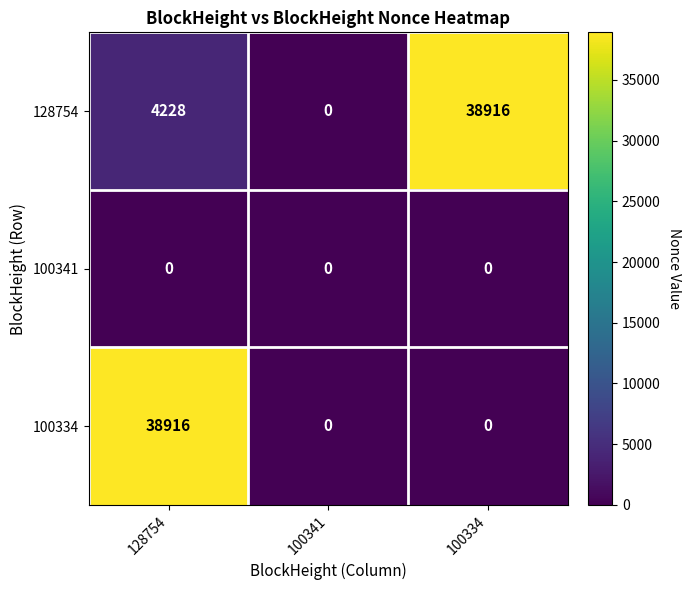

Which series changed the most between 128754 and 100341?

100334